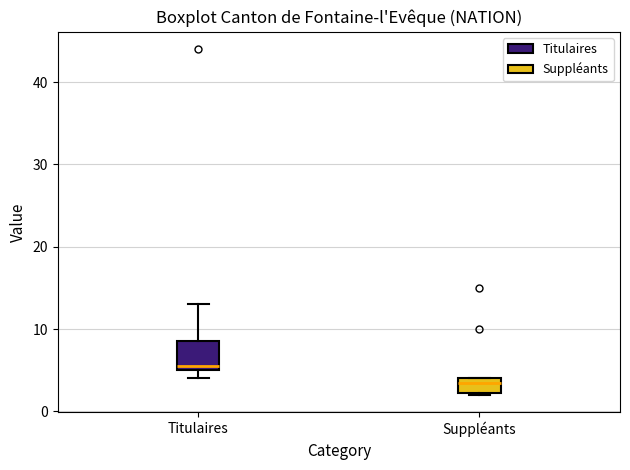

Comparing the boxes themselves (not the whiskers), which one is the tallest?

Titulaires